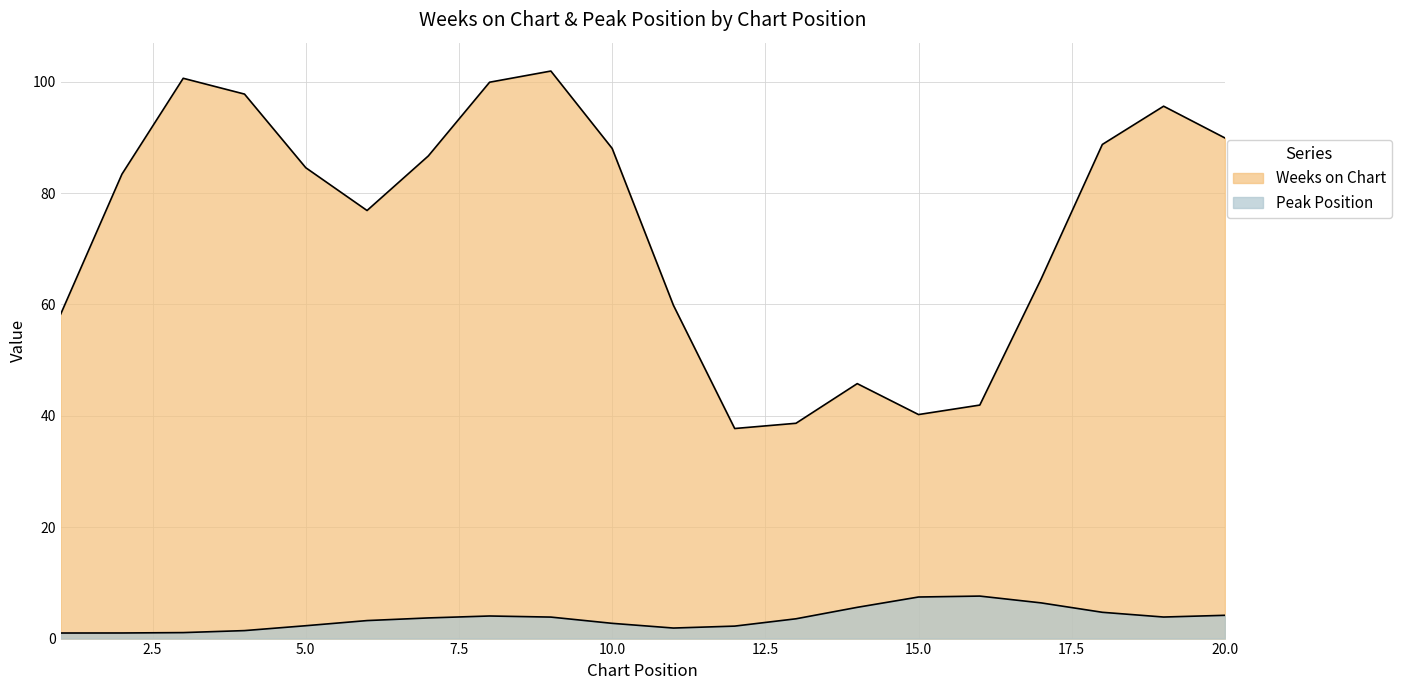

Which series has the largest total across all categories?

Weeks on Chart